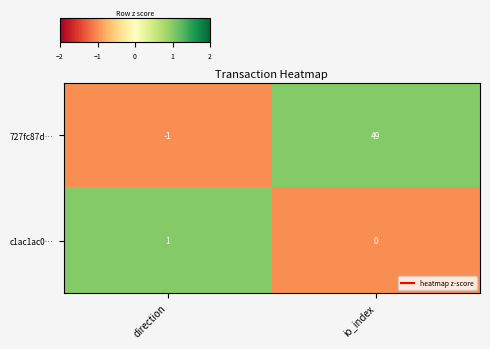

What is the greatest value displayed?

49